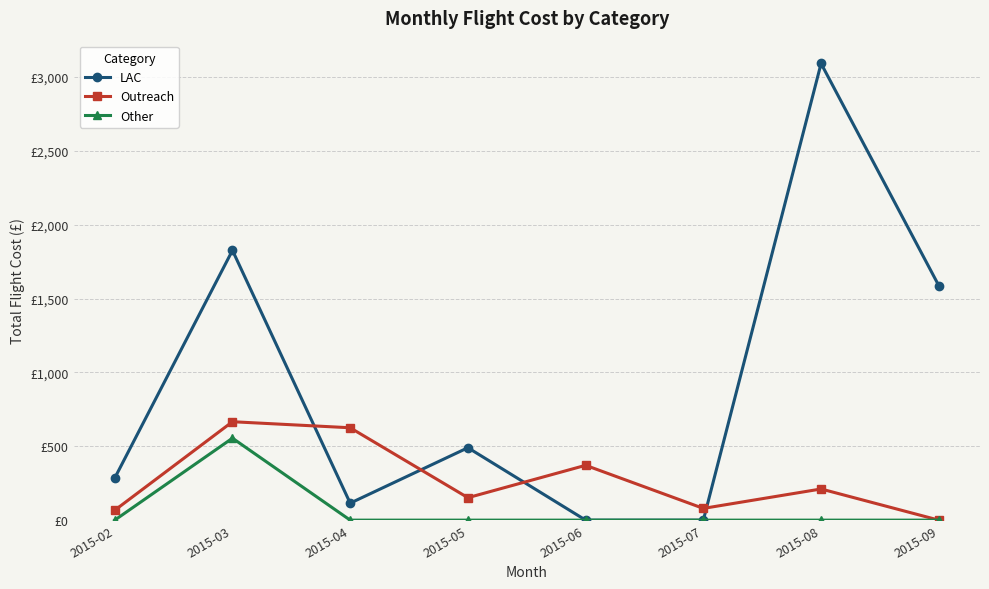

Reading left to right, transcribe all the data shown in this chart.

LAC: 2015-02=285.0	2015-03=1826.6	2015-04=115.0	2015-05=490.3	2015-06=0.0	2015-07=0.0	2015-08=3091.8	2015-09=1587.8
Outreach: 2015-02=66.9	2015-03=666.4	2015-04=625.5	2015-05=152.0	2015-06=371.2	2015-07=79.5	2015-08=211.0	2015-09=0.0
Other: 2015-02=0.0	2015-03=555.0	2015-04=0.0	2015-05=0.0	2015-06=0.0	2015-07=0.0	2015-08=0.0	2015-09=0.0